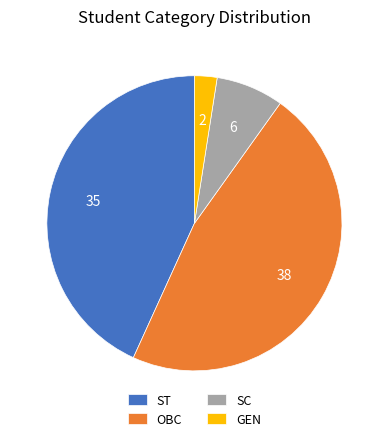

Do GEN and SC together represent more than half of the pie?

No